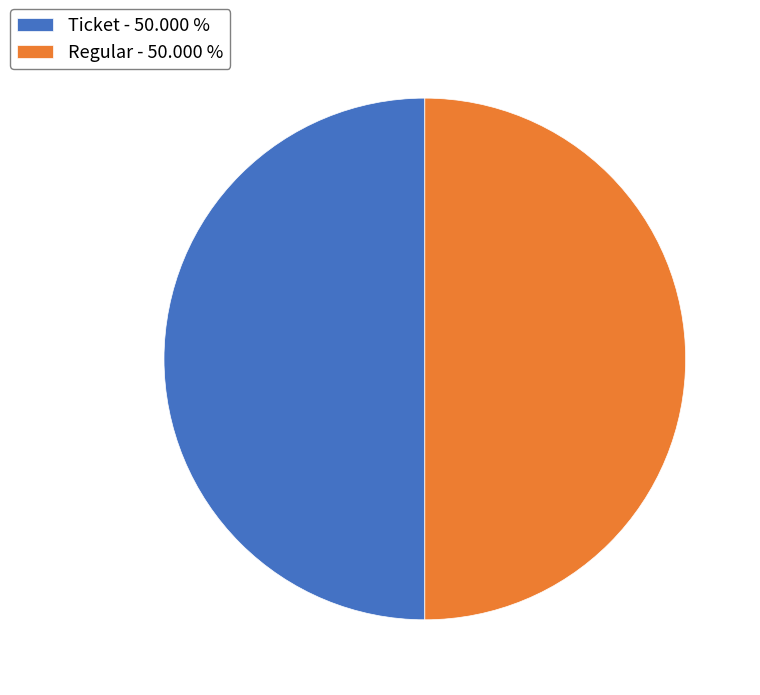

Do Regular - 50.000 % and Ticket - 50.000 % together represent more than half of the pie?

Yes